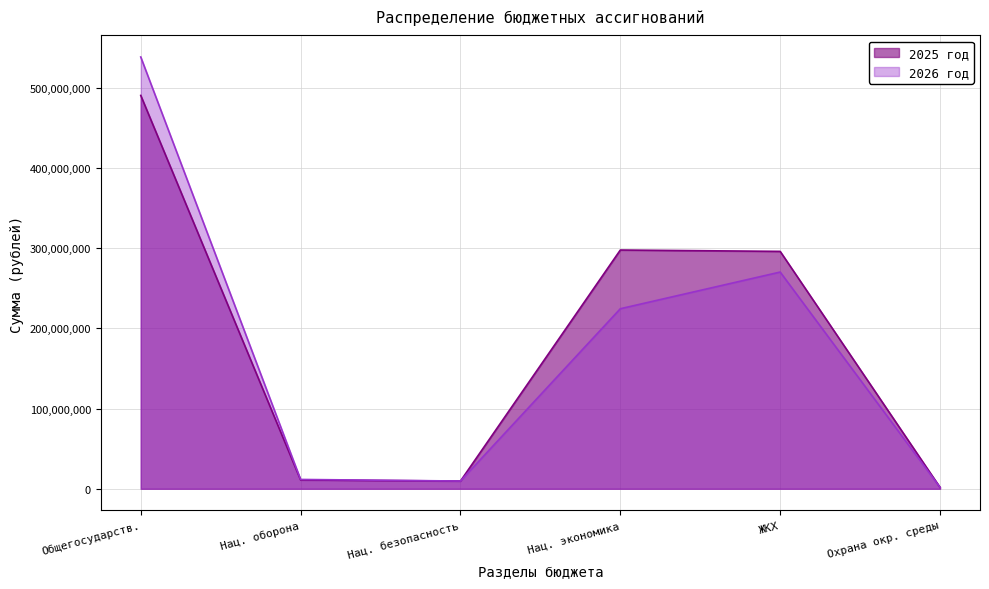

Which category has the highest value in the 2026 год series?

Общегосударств.